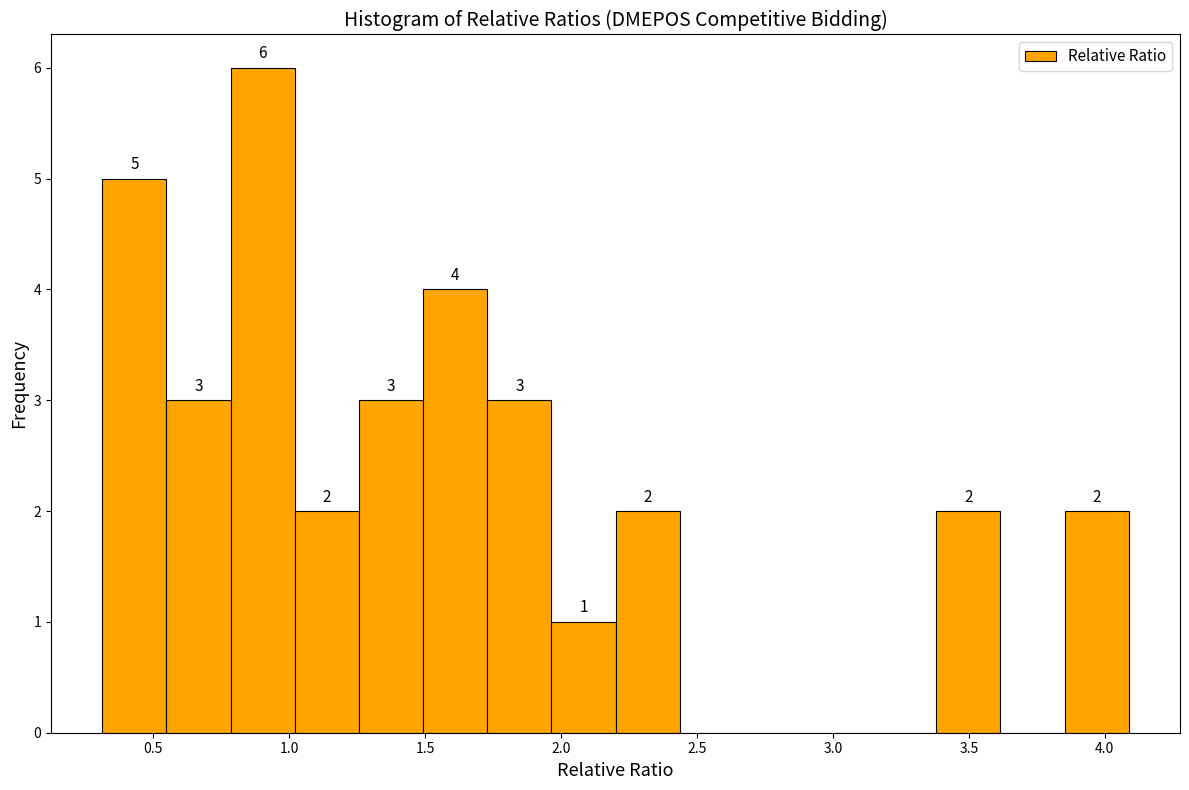

Over which range of the x-axis is the bar tallest?

0.80 to 1.00